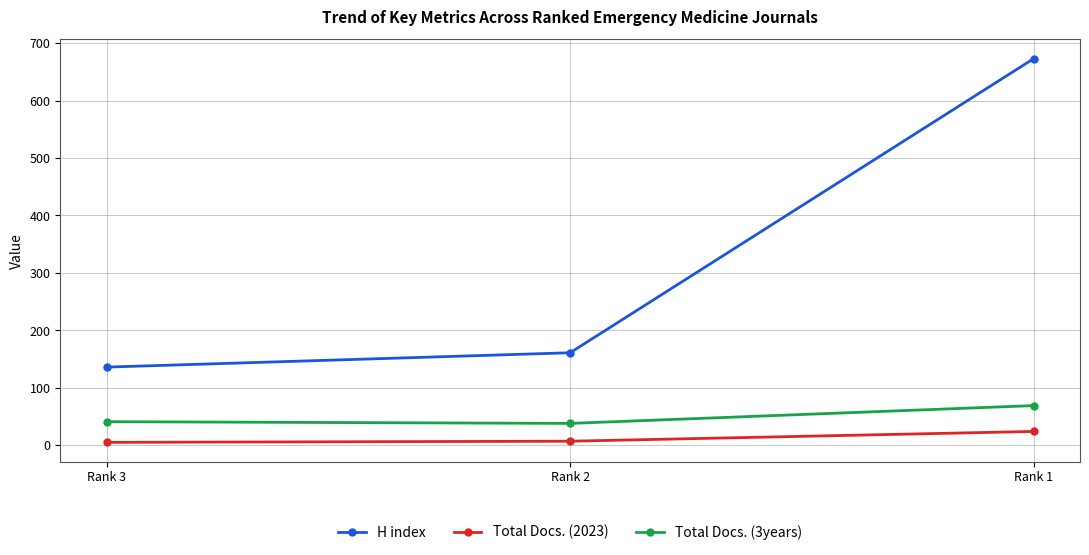

How many series are shown in this chart?

3